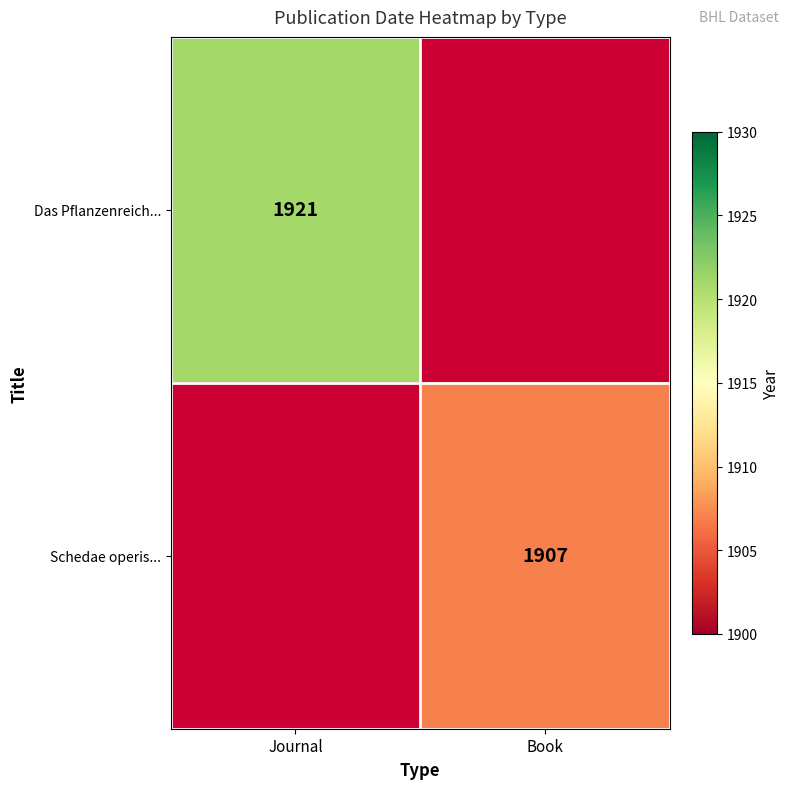

The value of Schedae operis... at Book is 2765. True or false?

False